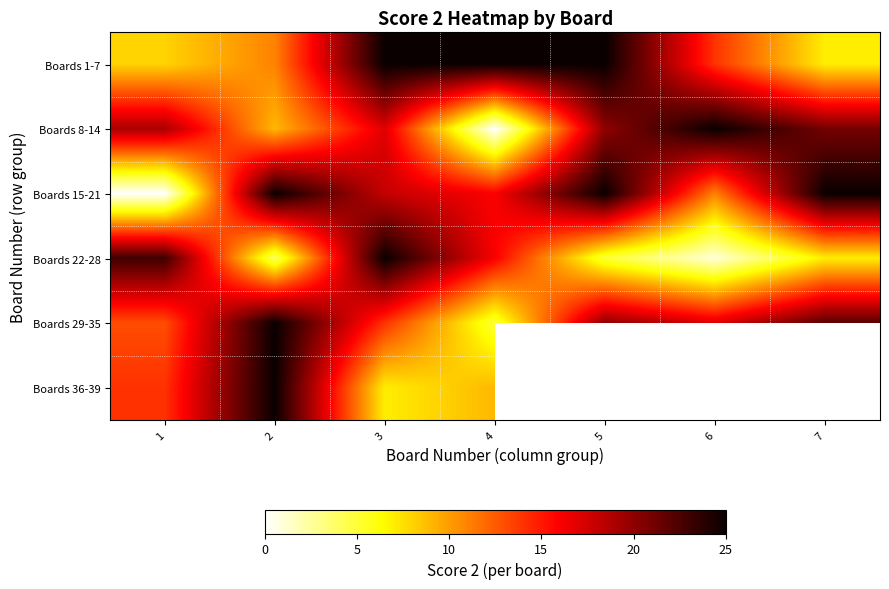

What is the lowest value of the Boards 1-7 series?

7.0